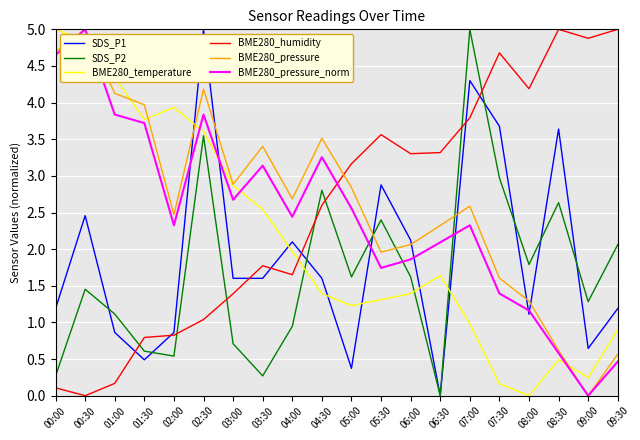

At which category is the sum across all series the highest?

02:30